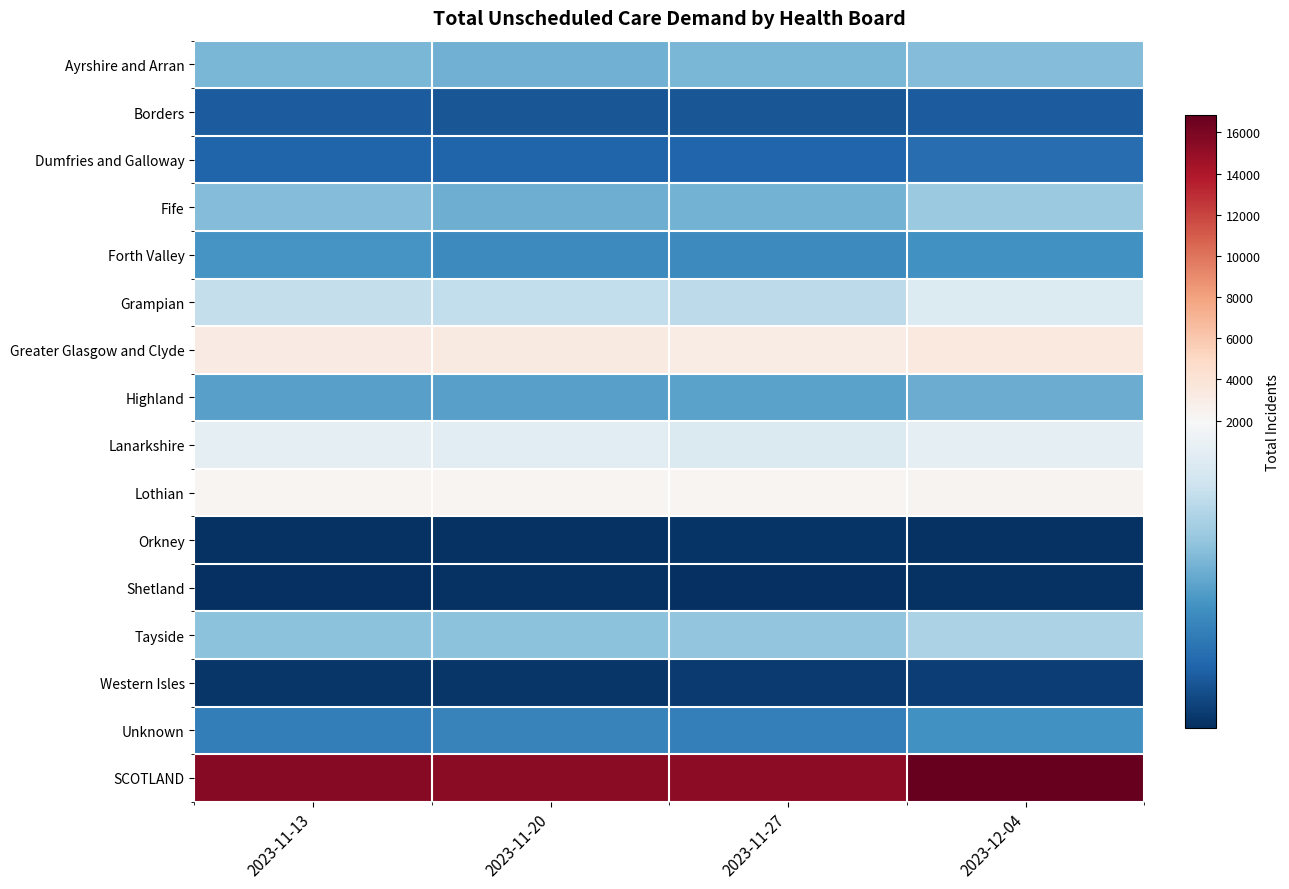

Rank the series by their maximum value, from highest to lowest.

SCOTLAND, Greater Glasgow and Clyde, Lothian, Lanarkshire, Grampian, Tayside, Fife, Ayrshire and Arran, Highland, Forth Valley, Unknown, Dumfries and Galloway, Borders, Western Isles, Orkney, Shetland